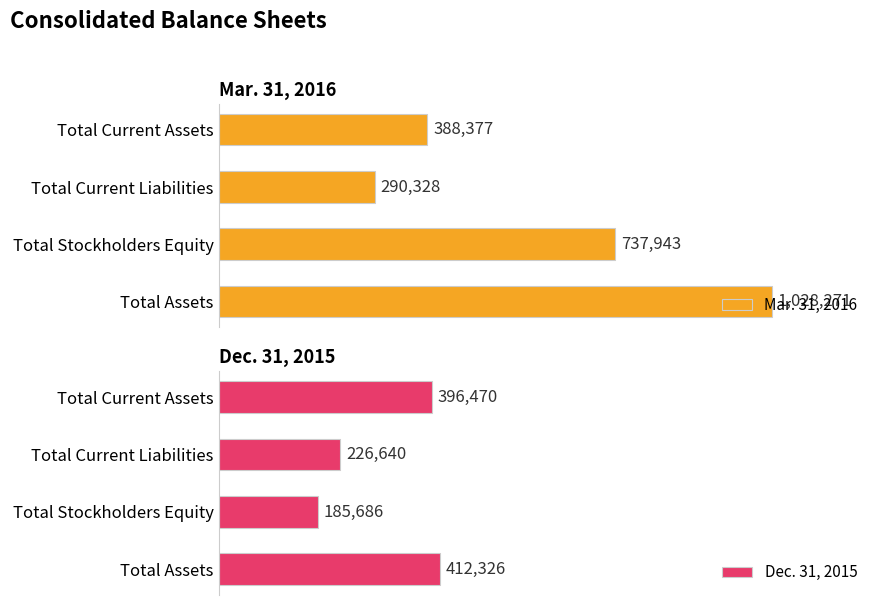

What is the value of the Mar. 31, 2016 bar at the 3rd from the left?

737943